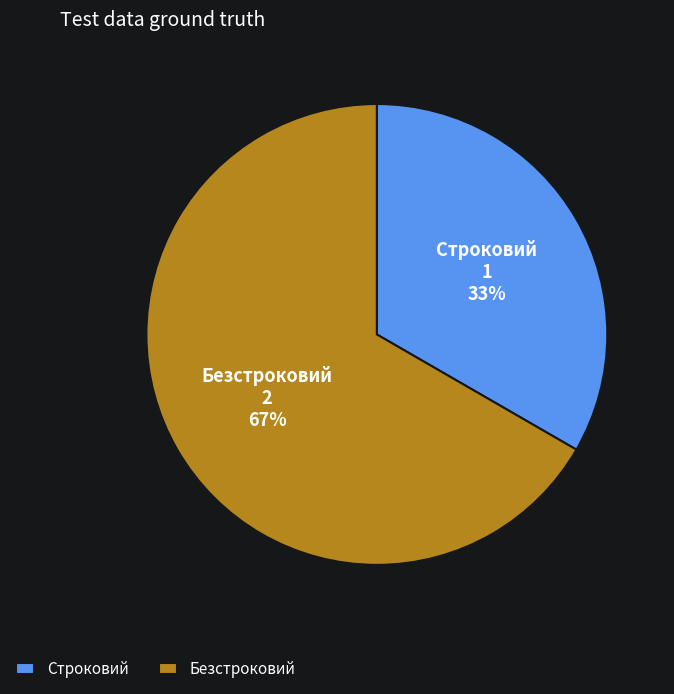

What is the smallest slice in the pie chart?

Строковий